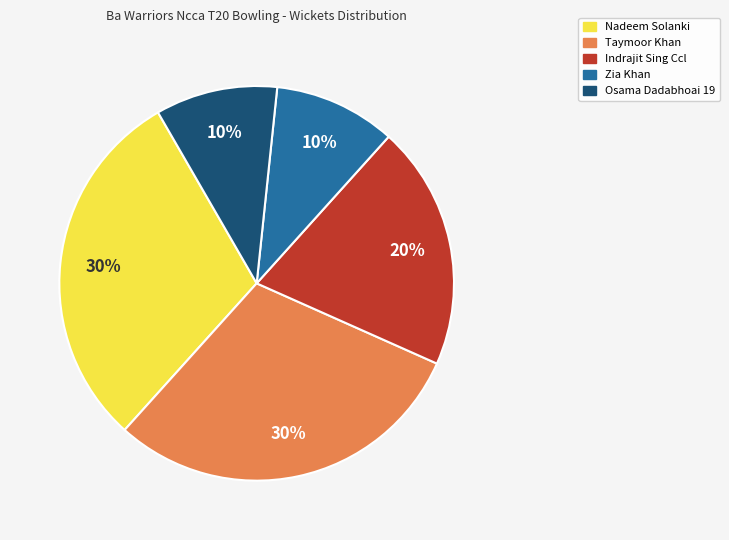

Is Taymoor Khan the majority of the pie?

No